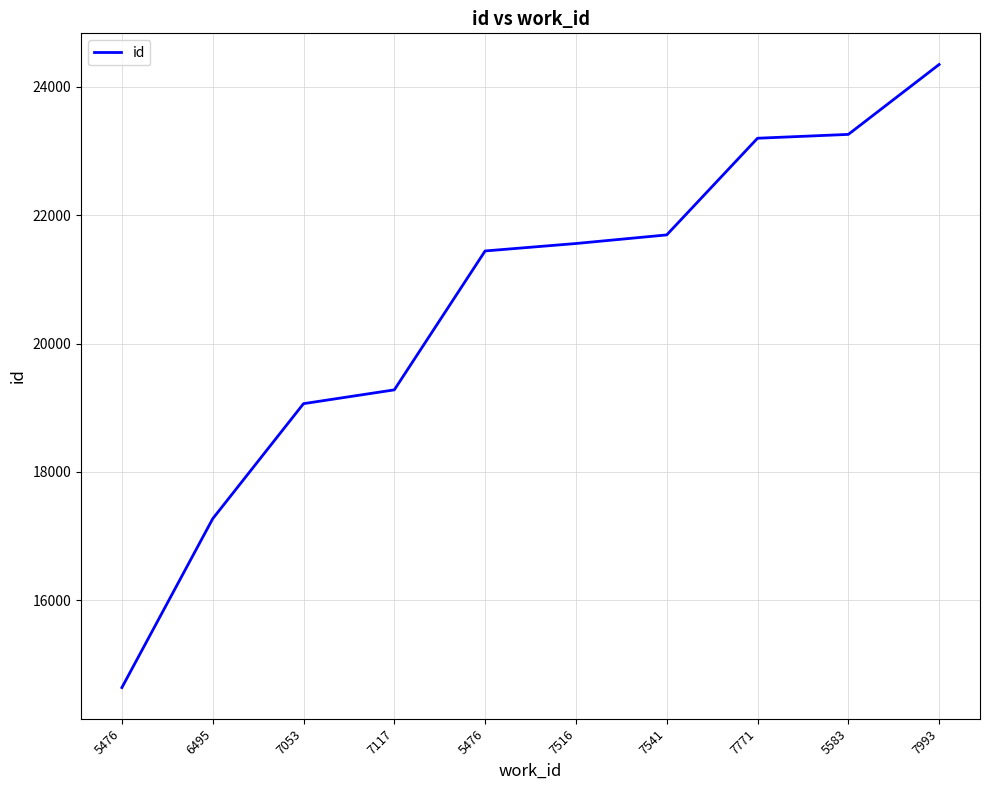

Between 7541 and 5476, which is larger?

7541